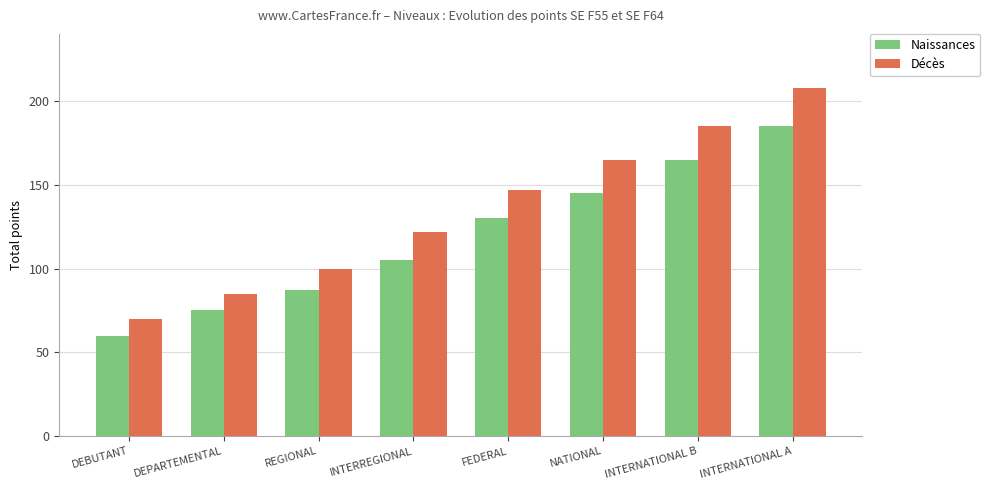

Read the Naissances value at DEPARTEMENTAL.

75